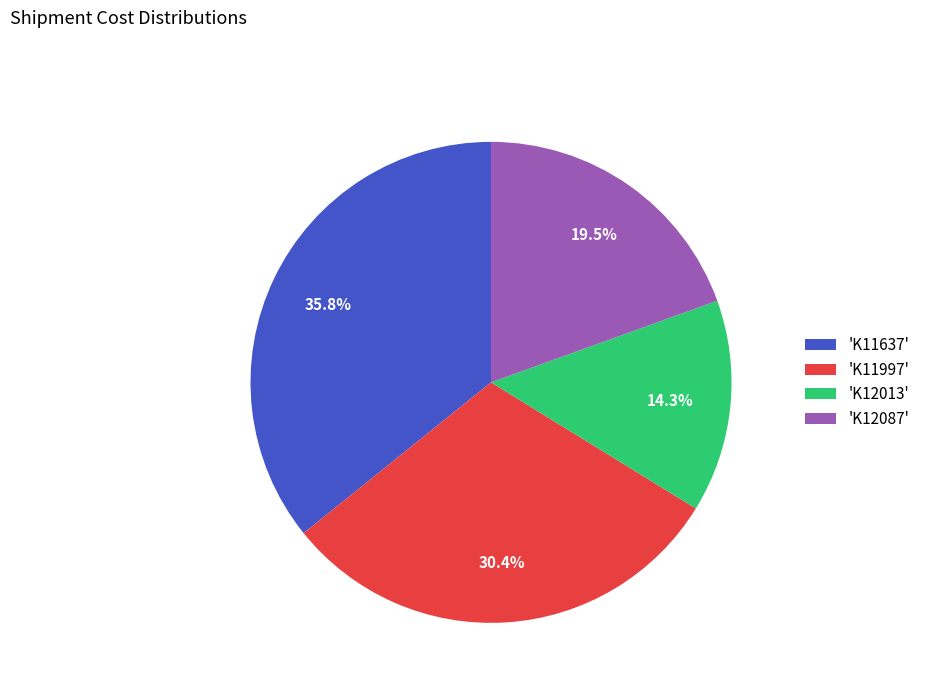

What is the ratio of the value at 'K12087' to the value at 'K12013'?

1.4